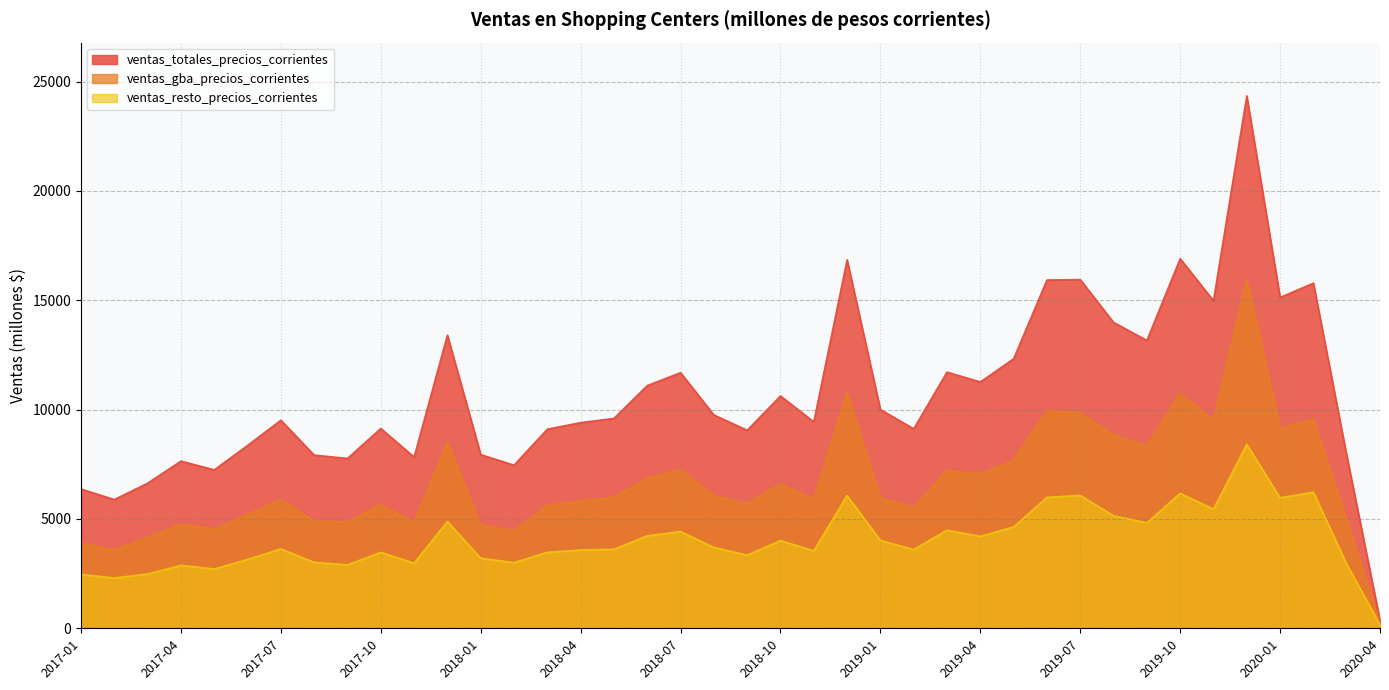

At which category does the chart reach its minimum across all series?

2020-04